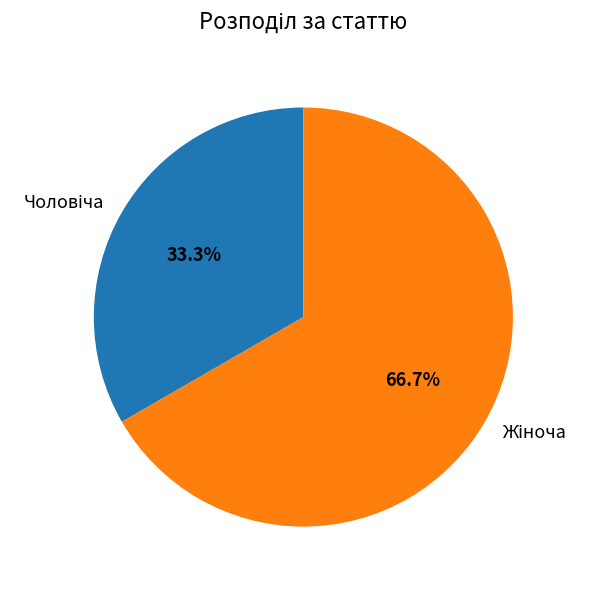

How many slices are in this pie chart?

2